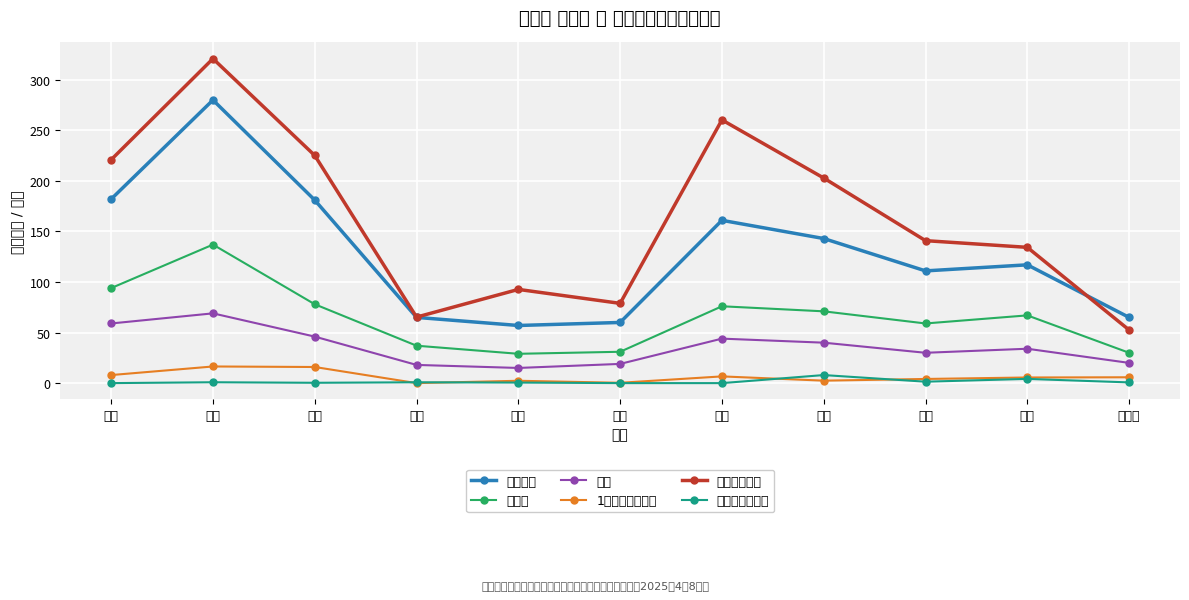

What is the label of the 7th point from the left?

七组